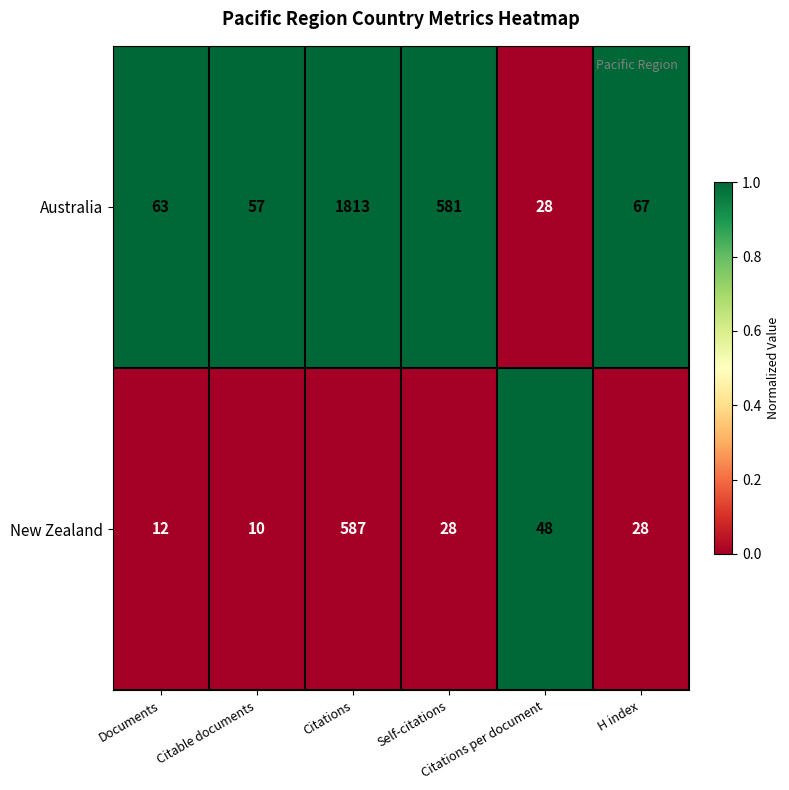

What is the average value of the Australia series?

435